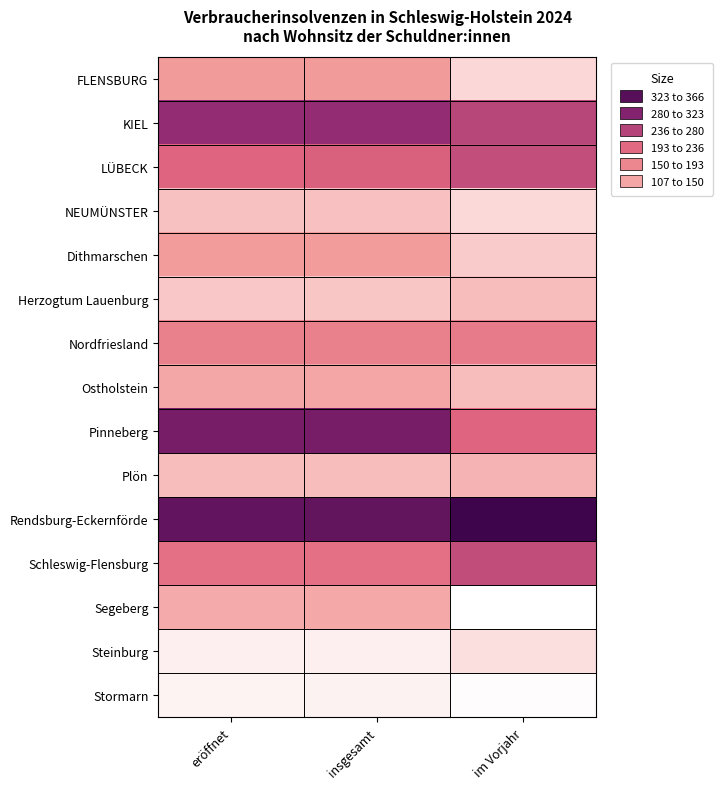

At which category does the chart reach its peak across all series?

im Vorjahr